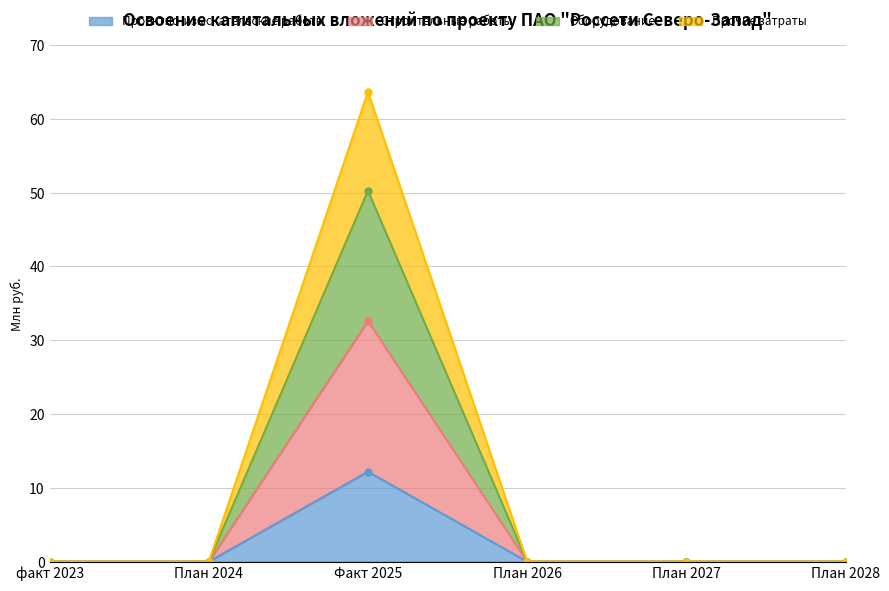

True or false: Оборудование and Проектно-изыскательские работы intersect in this chart.

False